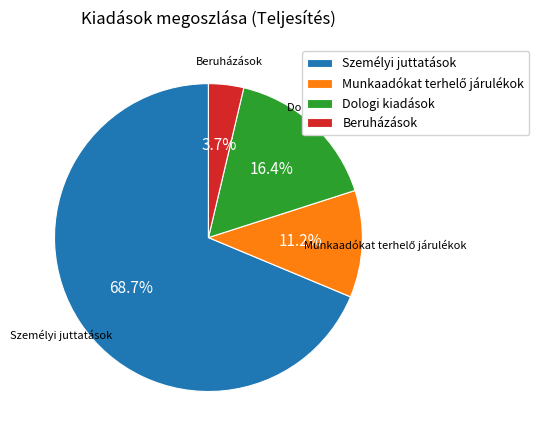

Which category accounts for the majority?

Személyi juttatások